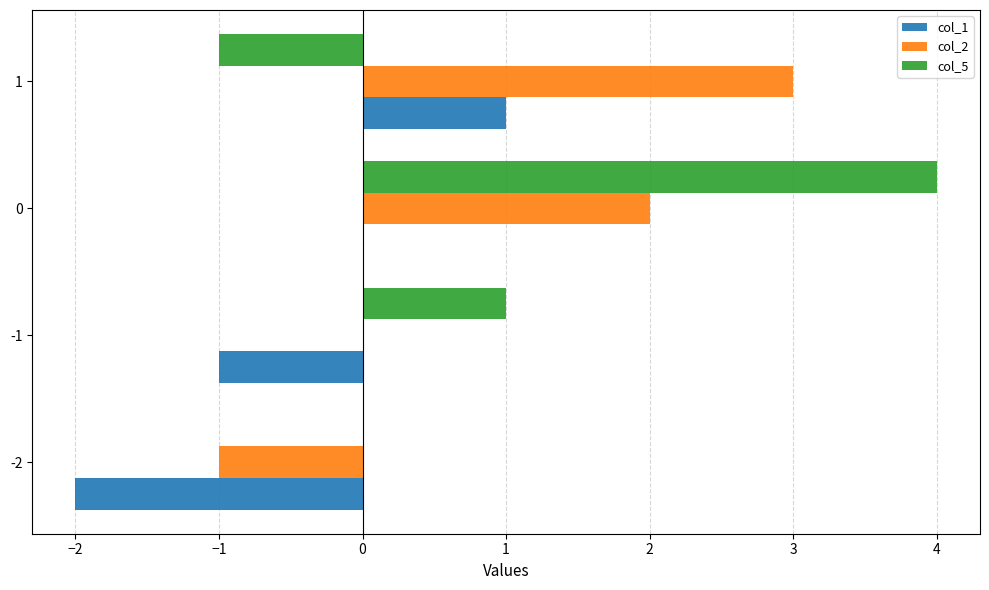

True or false: col_2 has a value of 3 at 1.

True